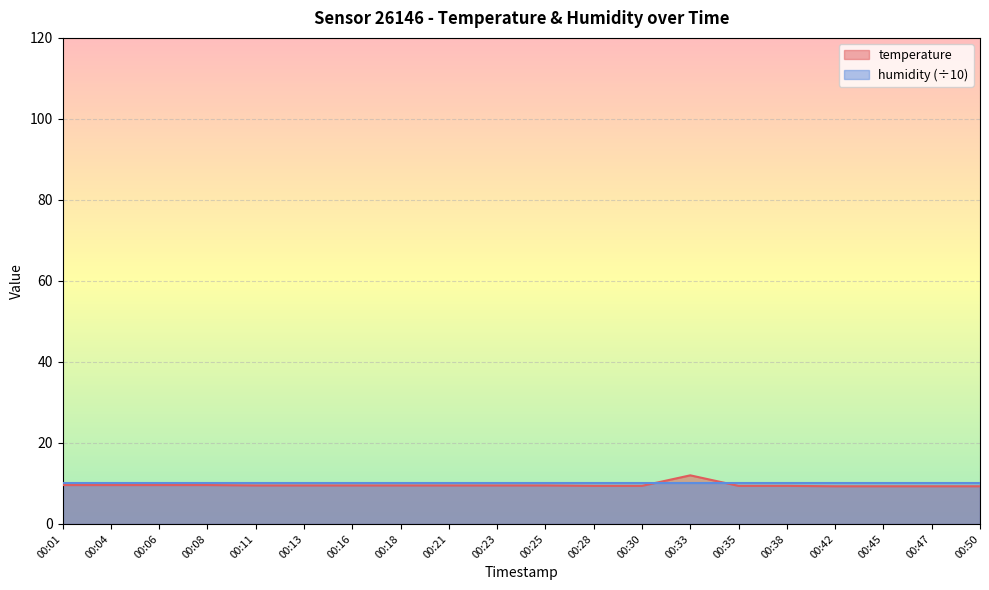

Reading left to right, transcribe all the data shown in this chart.

00:01=9.6	00:04=9.6	00:06=9.6	00:08=9.6	00:11=9.5	00:13=9.5	00:16=9.5	00:18=9.5	00:21=9.5	00:23=9.5	00:25=9.5	00:28=9.4	00:30=9.4	00:33=12.0	00:35=9.4	00:38=9.4	00:42=9.3	00:45=9.3	00:47=9.3	00:50=9.3